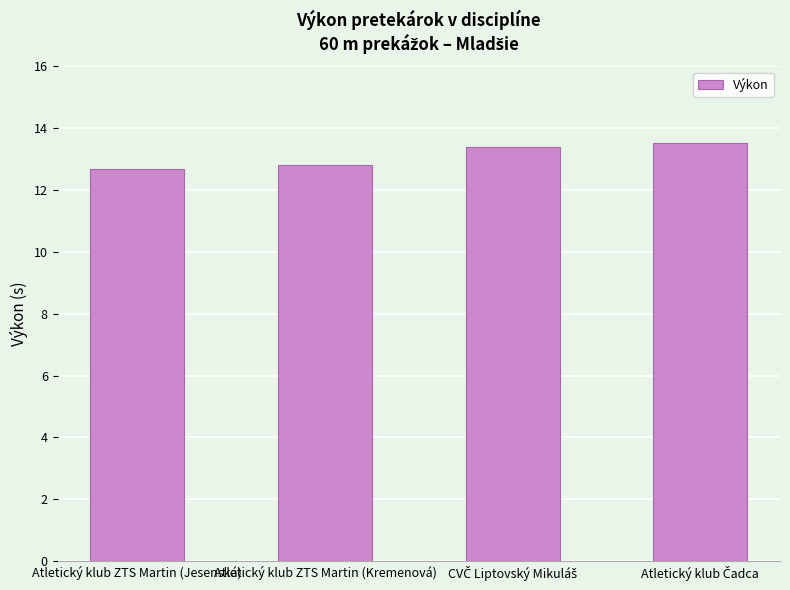

What is the minimum value shown in the chart?

12.7